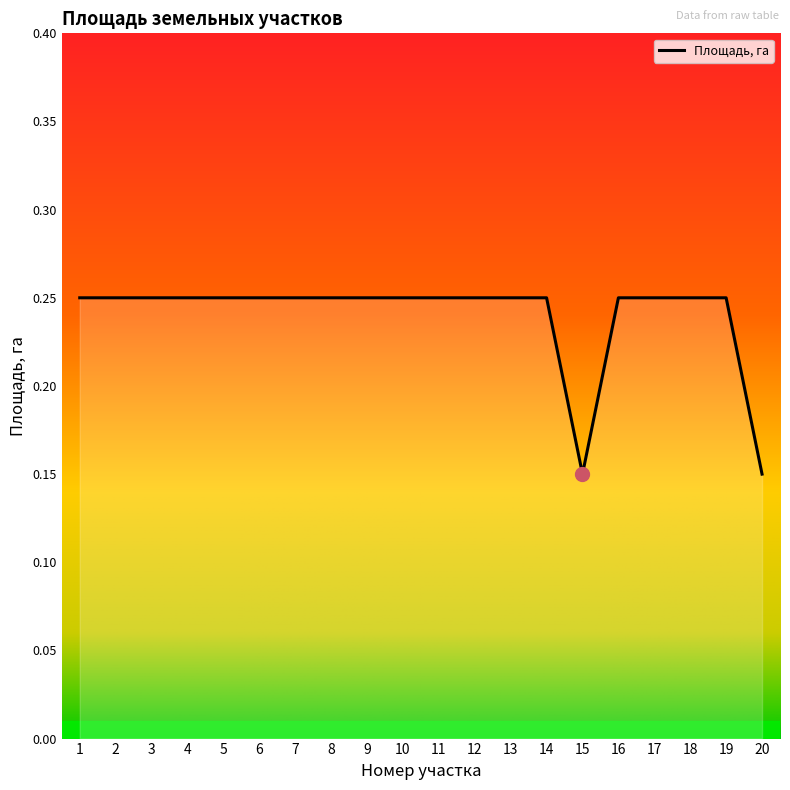

Which has a higher value, 12 or 15?

12